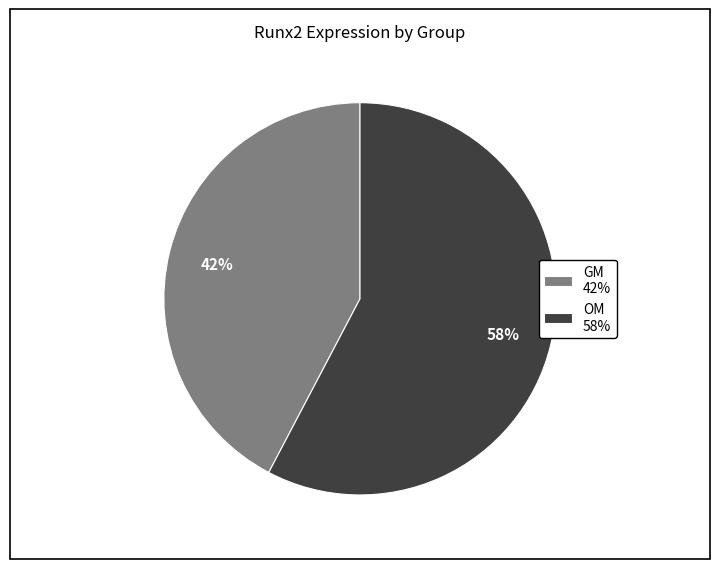

Combined, do OM 58% and GM 42% account for over 50%?

Yes